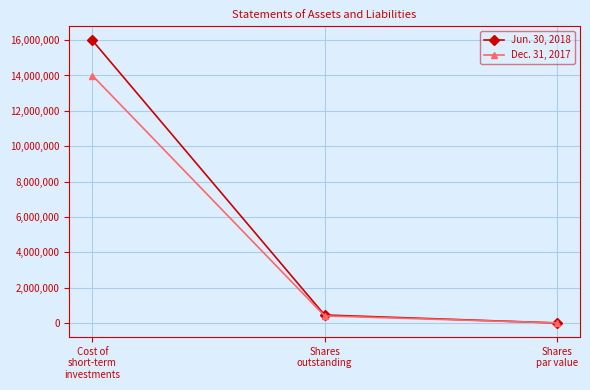

Rank the series at Cost of
short-term
investments from lowest to highest value.

Dec. 31, 2017, Jun. 30, 2018